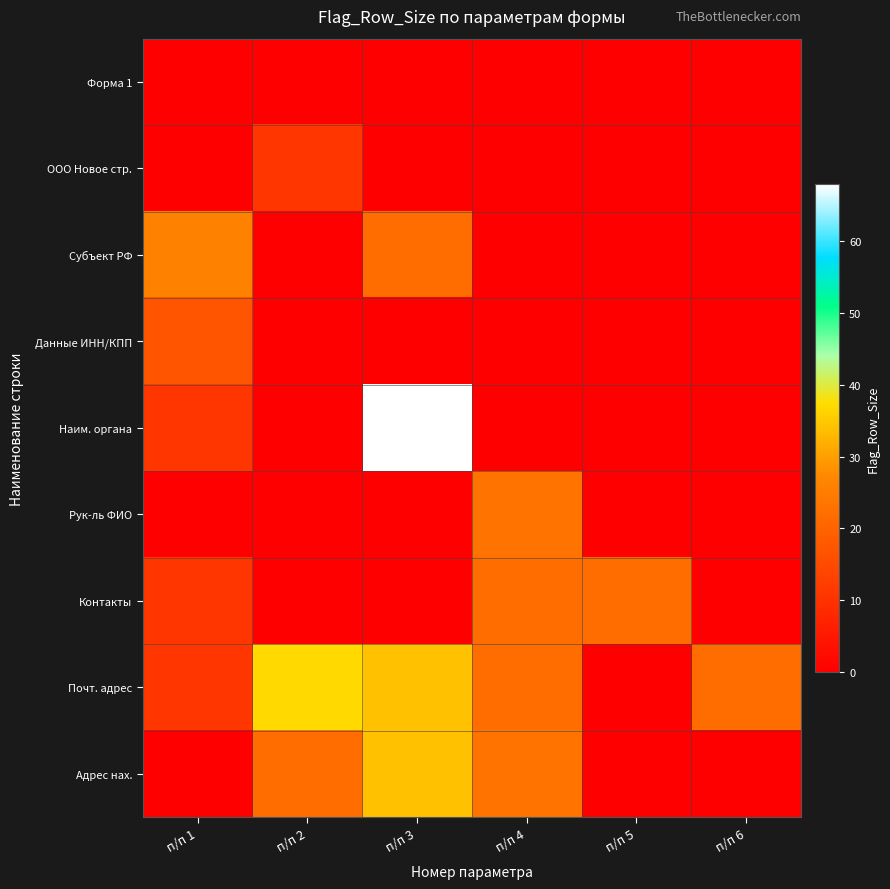

Which series has the widest spread of values?

Наим. органа